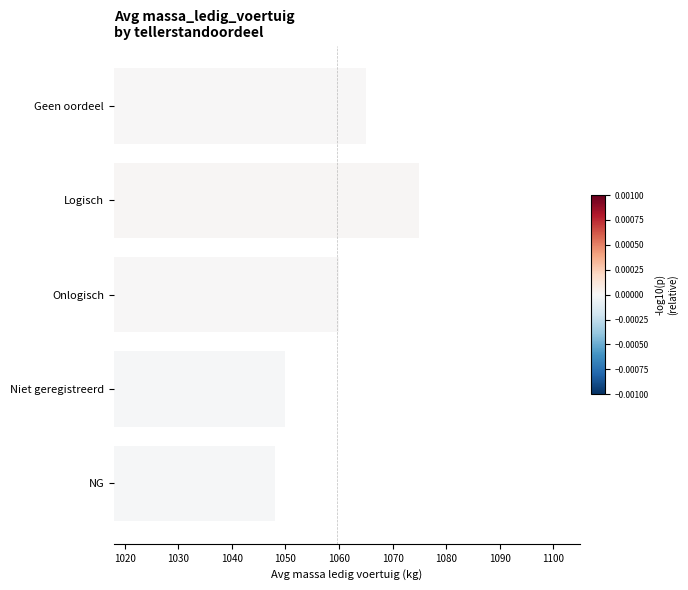

Where is the data nearest to the value 1061?

Onlogisch